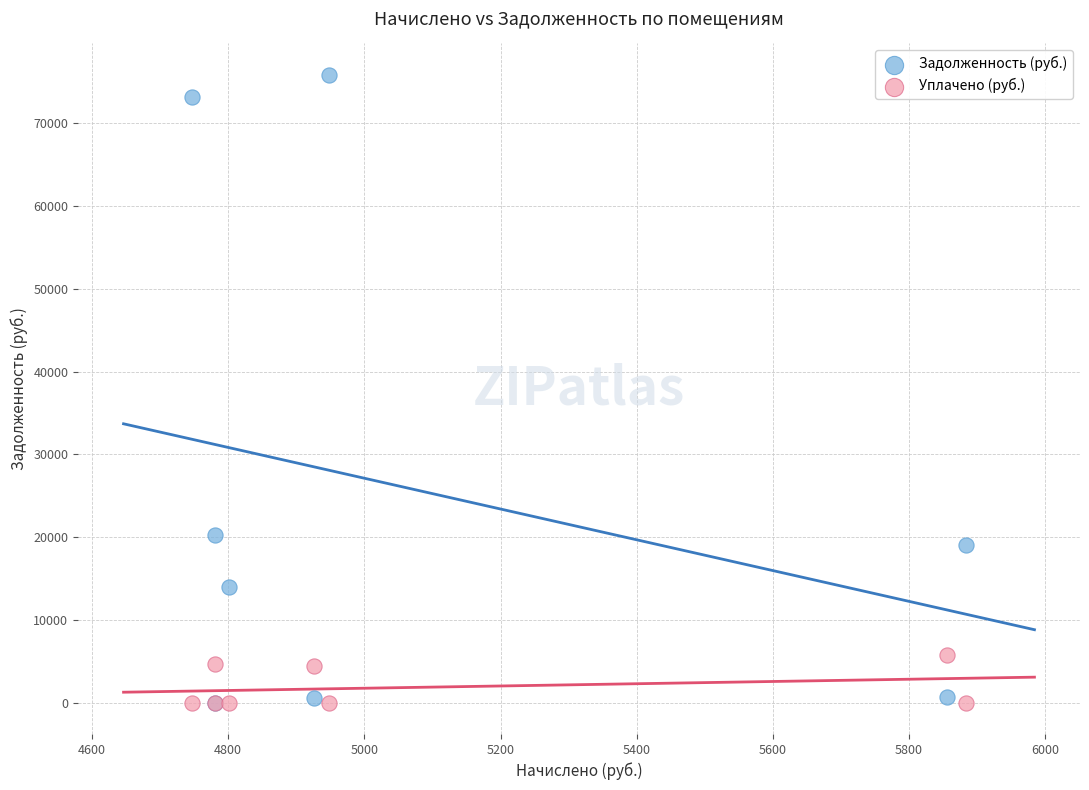

In the Задолженность (руб.) series, what Y value is closest to 37927?

20245.9